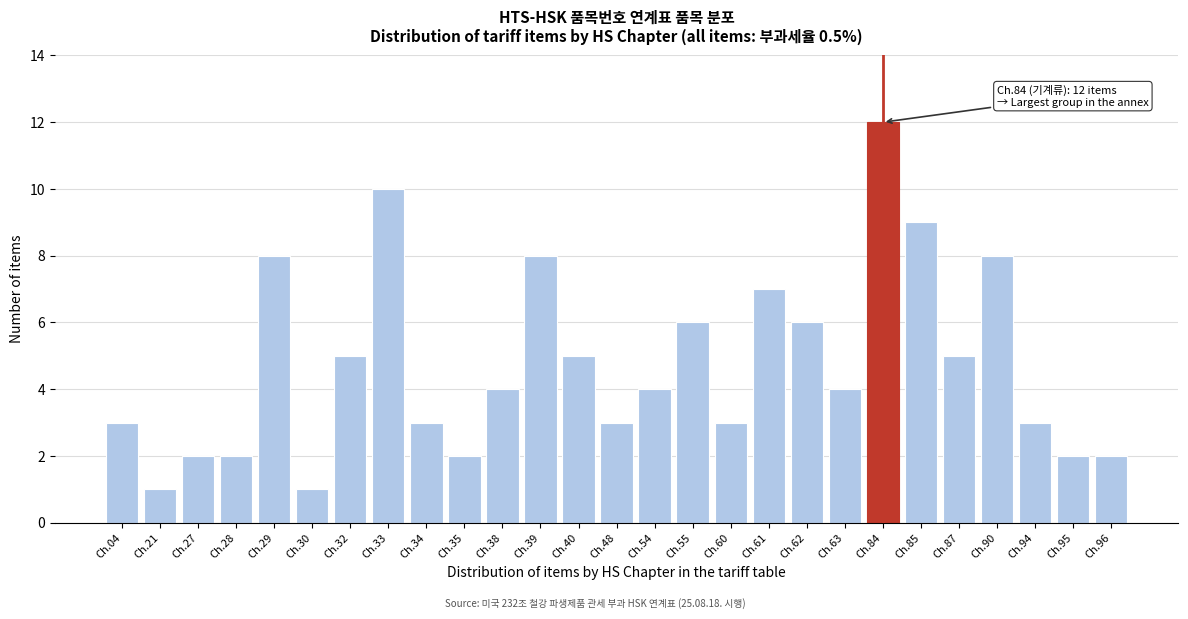

Reading left to right, transcribe all the data shown in this chart.

Ch.04=3	Ch.21=1	Ch.27=2	Ch.28=2	Ch.29=8	Ch.30=1	Ch.32=5	Ch.33=10	Ch.34=3	Ch.35=2	Ch.38=4	Ch.39=8	Ch.40=5	Ch.48=3	Ch.54=4	Ch.55=6	Ch.60=3	Ch.61=7	Ch.62=6	Ch.63=4	Ch.84=12	Ch.85=9	Ch.87=5	Ch.90=8	Ch.94=3	Ch.95=2	Ch.96=2